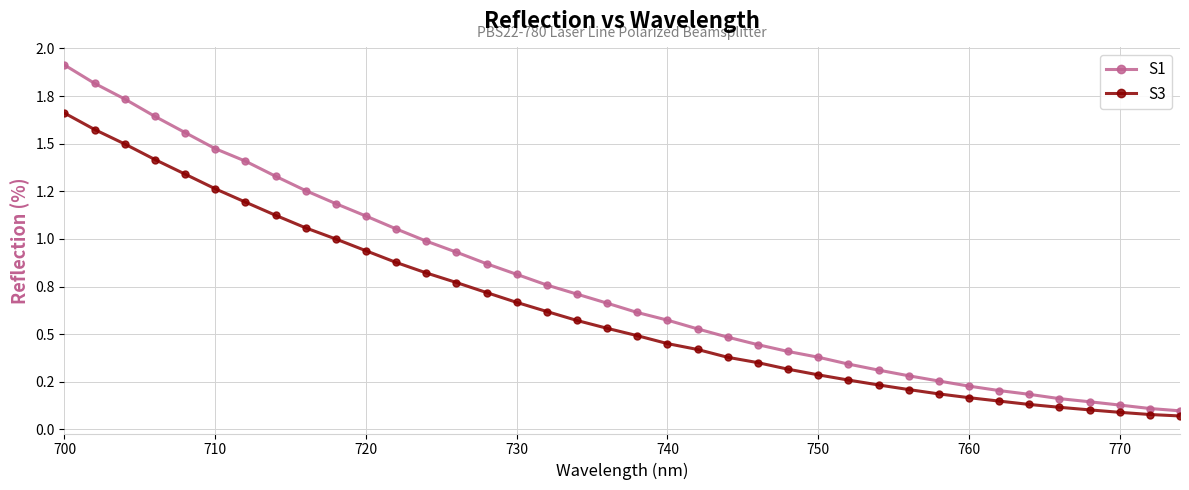

Is this an area chart (filled region under the line)?

No